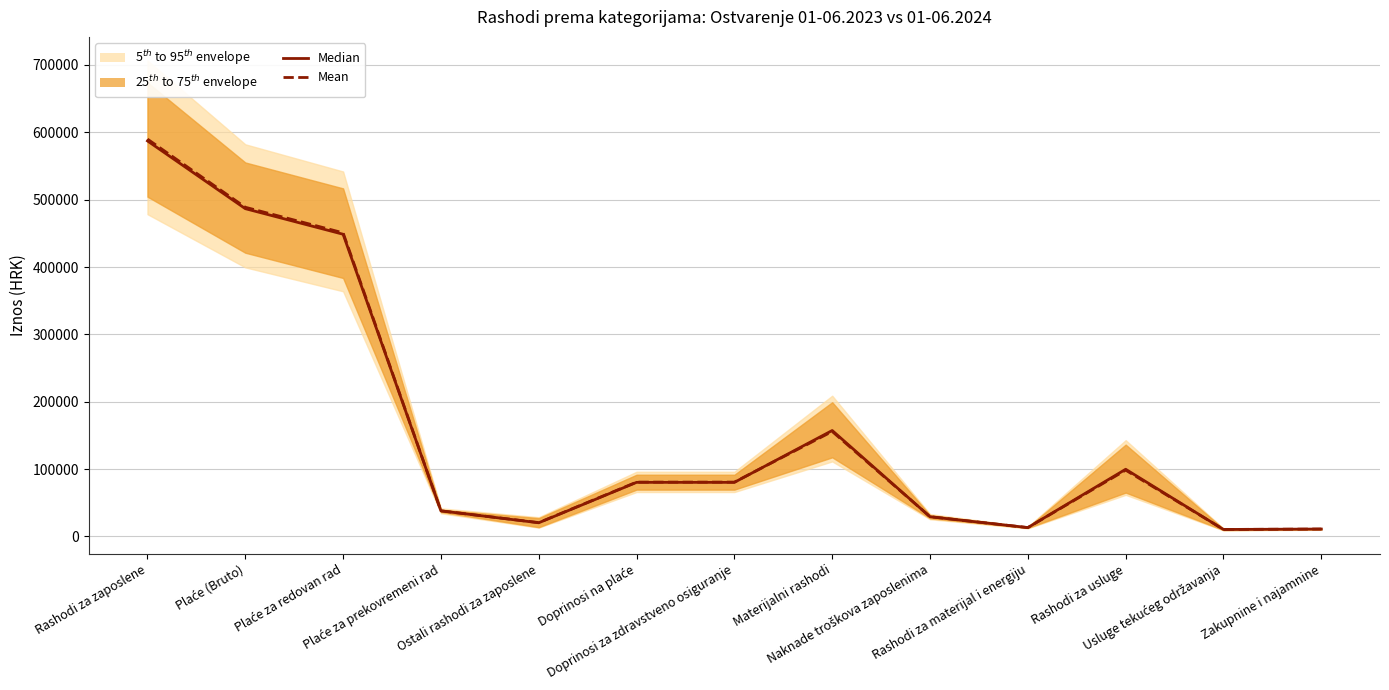

Which series has the largest total across all categories?

Mean